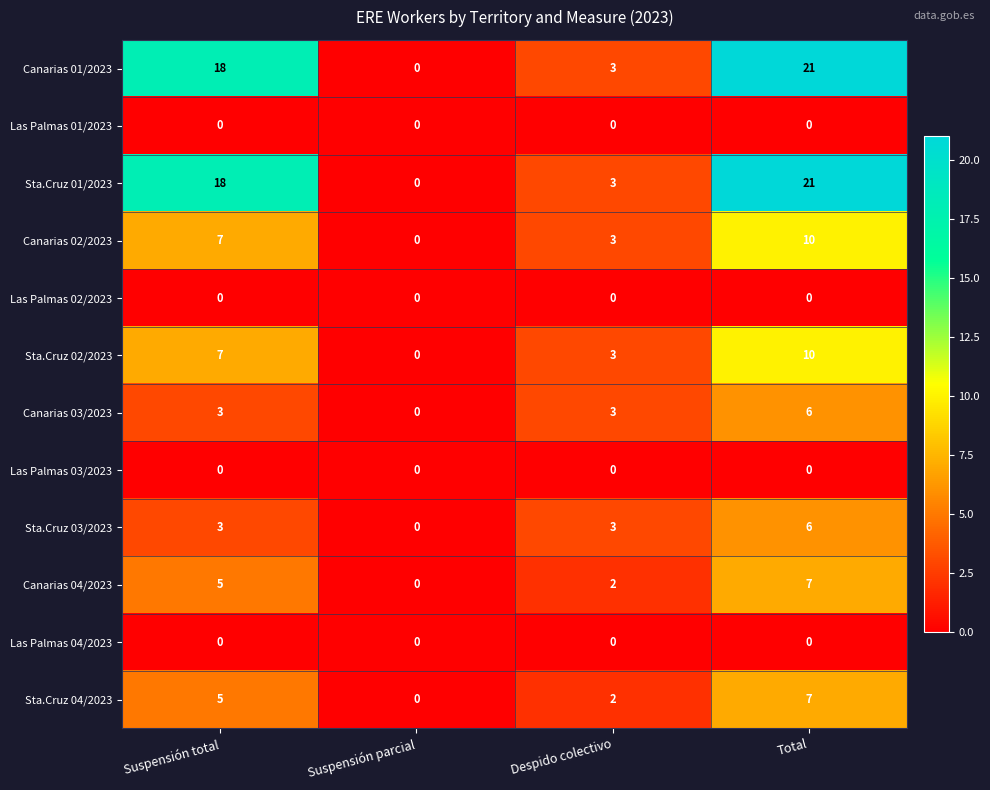

At which label is Canarias 01/2023 closest to 10?

Despido colectivo